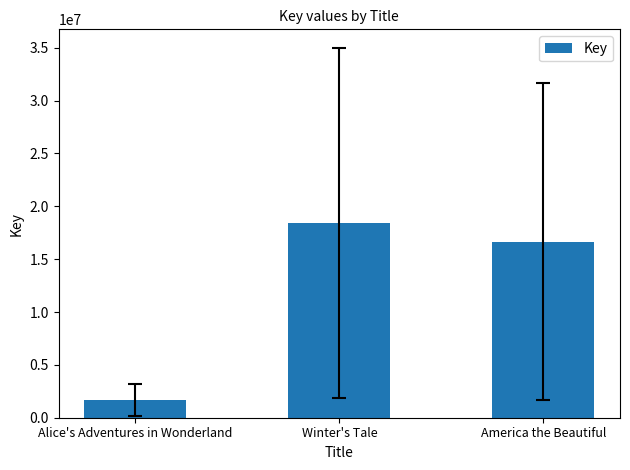

Where is the data nearest to the value 10043587?

America the Beautiful